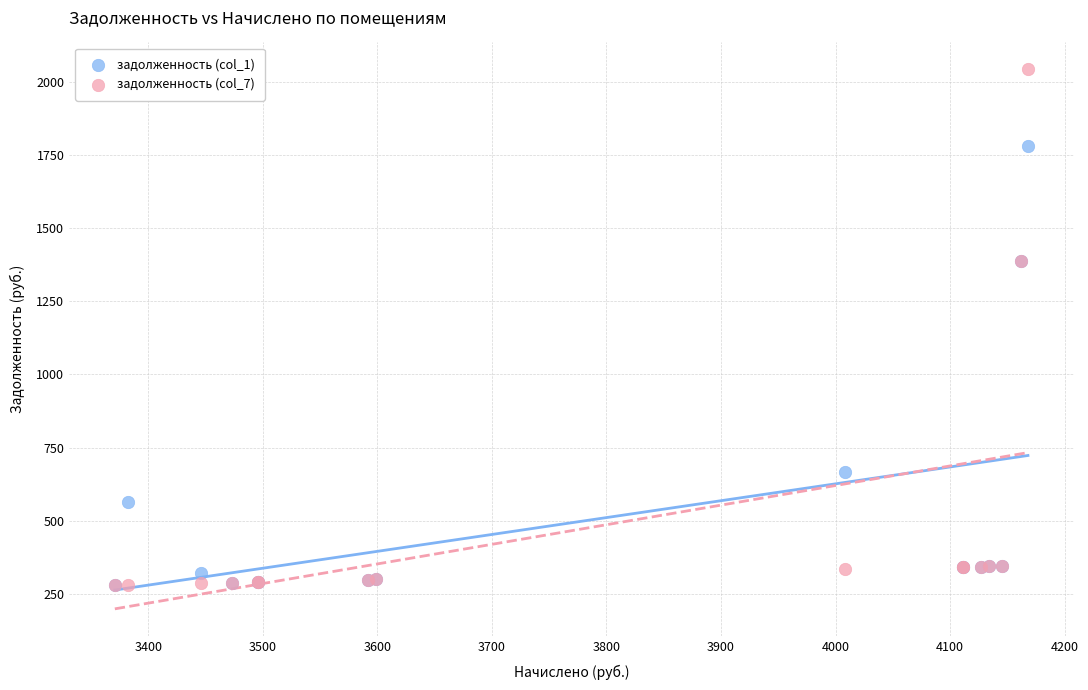

What are all the series names shown in the legend?

задолженность (col_1), задолженность (col_7)